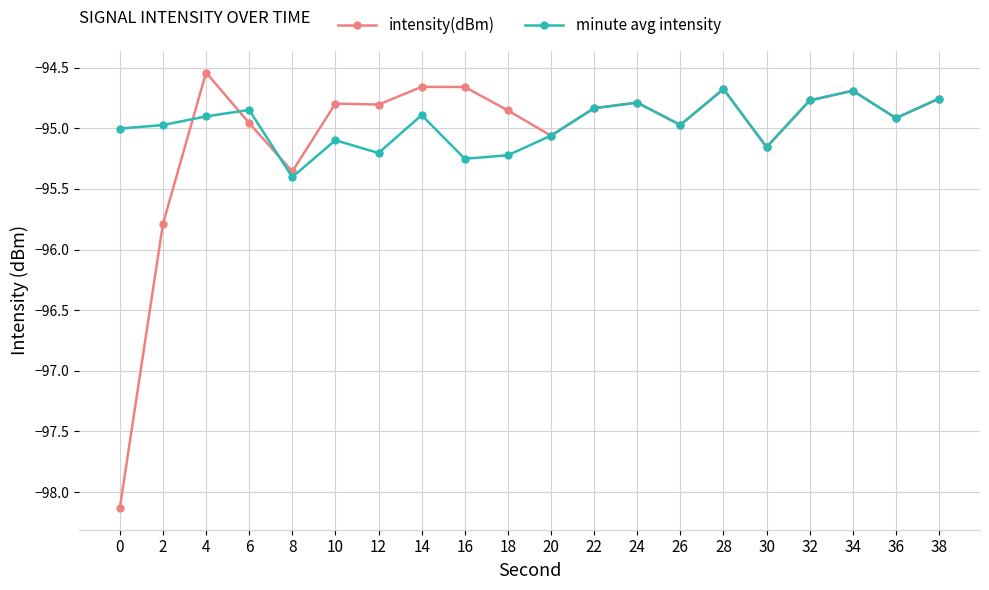

What is the total value across all series at 28?

-189.4